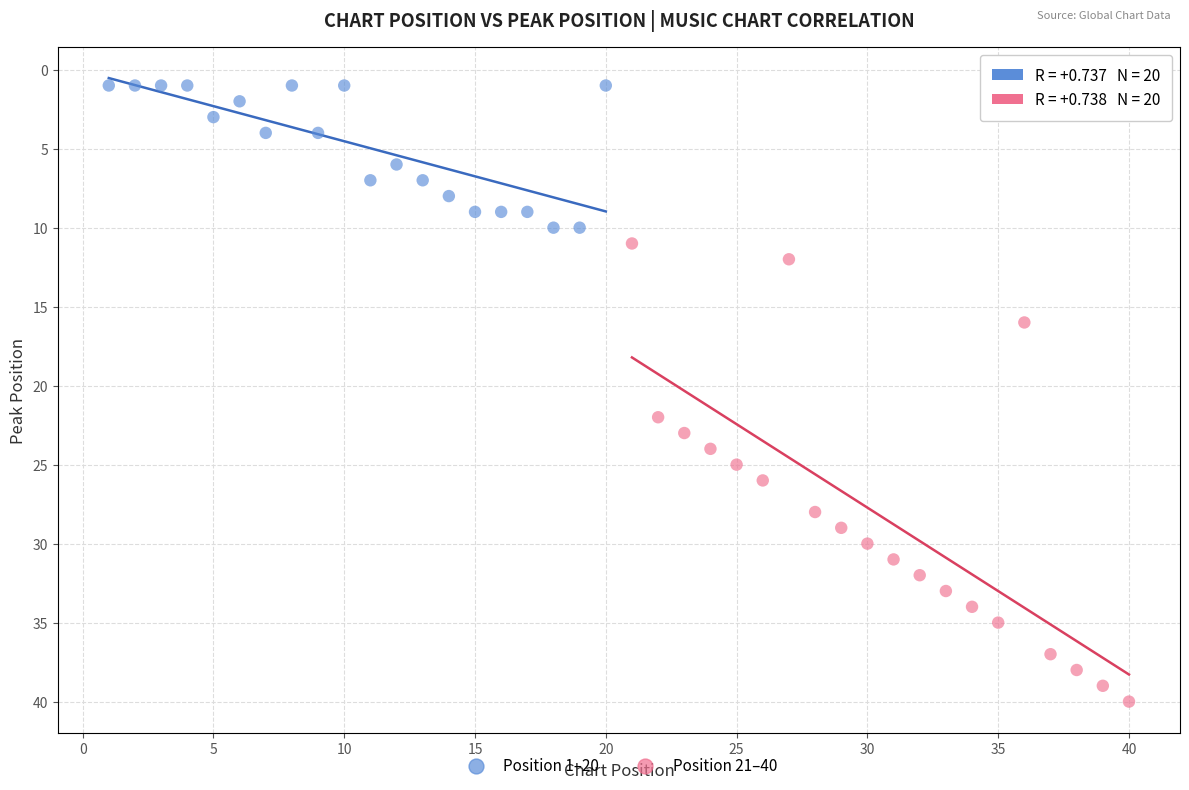

Which series contains the lowest Y value?

Position 1–20